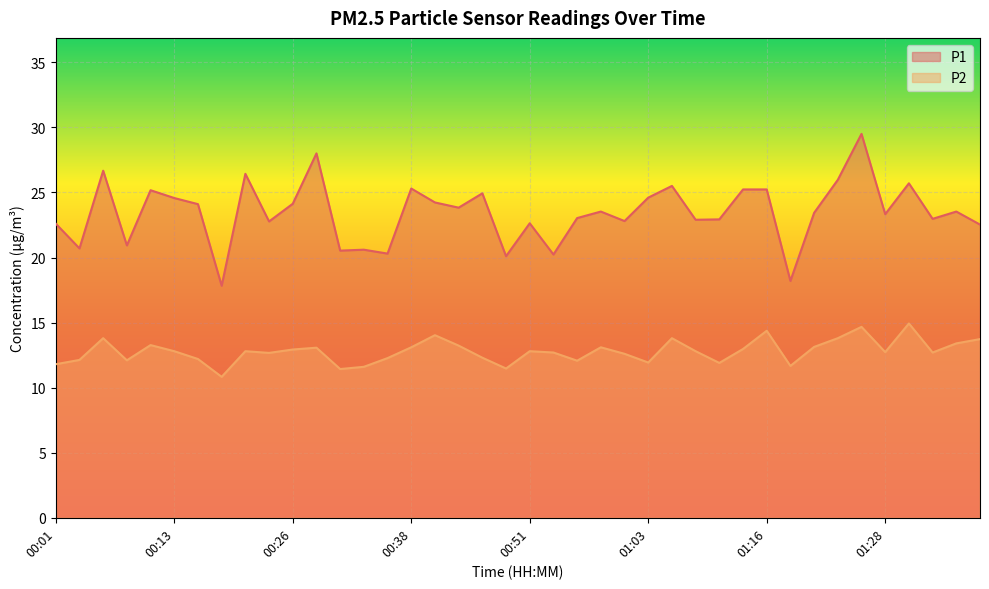

The value of P2 at 01:03 is 11.9. True or false?

True